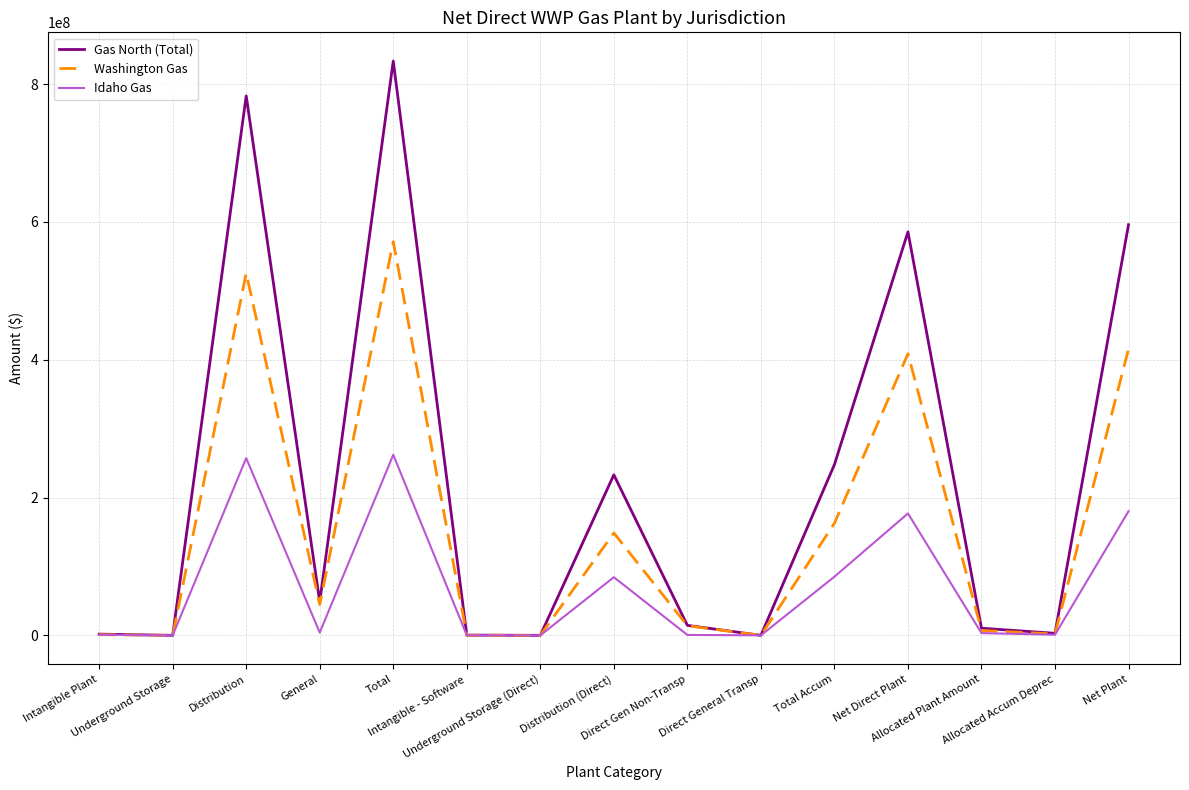

How many lines are shown in the chart?

3